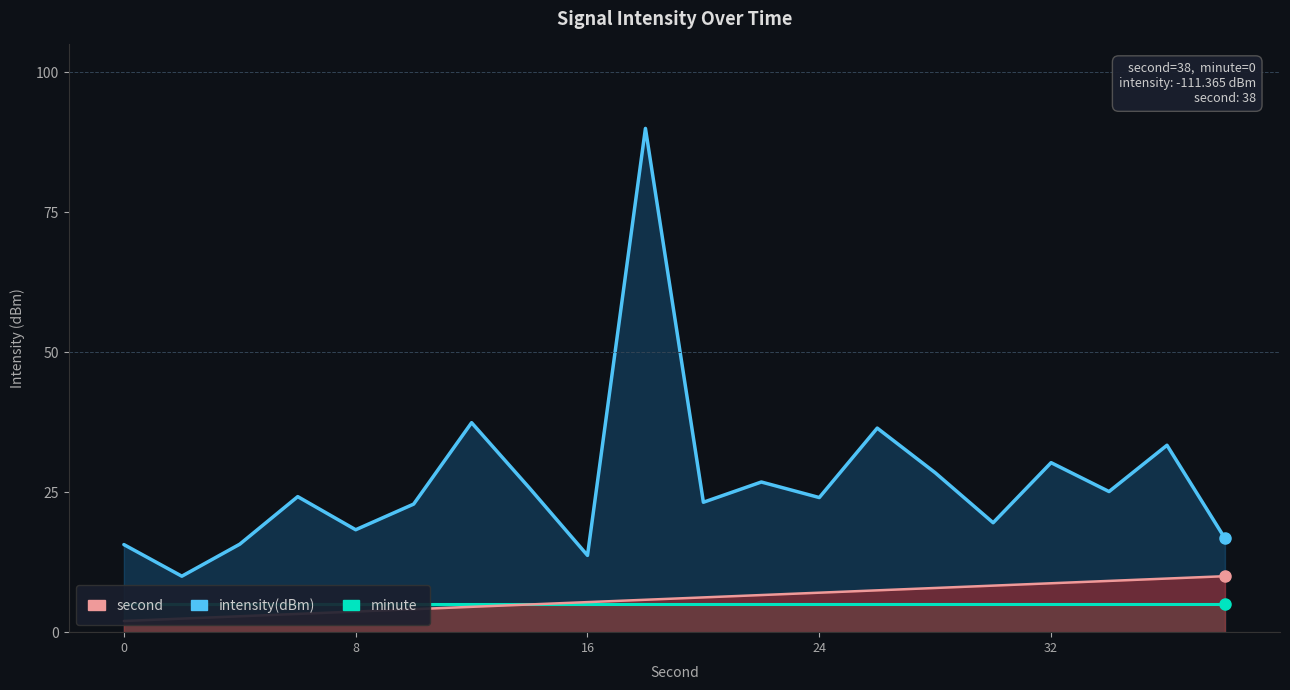

Is the value of second at 12 greater than the value of intensity(dBm) at 10?

No